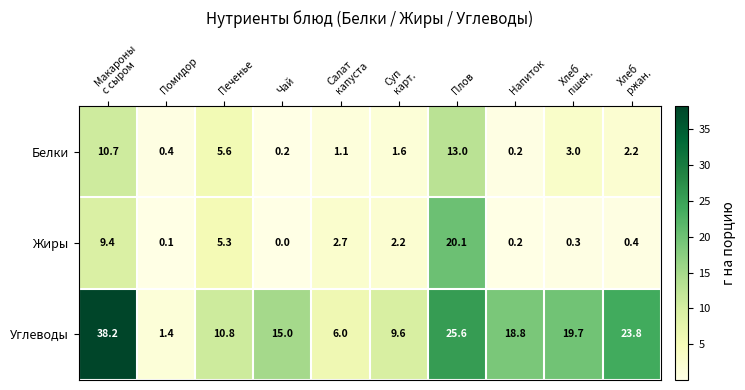

Reading left to right, transcribe all the data shown in this chart.

Белки: 10.7	0.4	5.6	0.2	1.1	1.6	13.0	0.2	3.0	2.2
Жиры: 9.4	0.1	5.3	0.0	2.7	2.2	20.1	0.2	0.3	0.4
Углеводы: 38.2	1.4	10.8	15.0	6.0	9.6	25.6	18.8	19.7	23.8